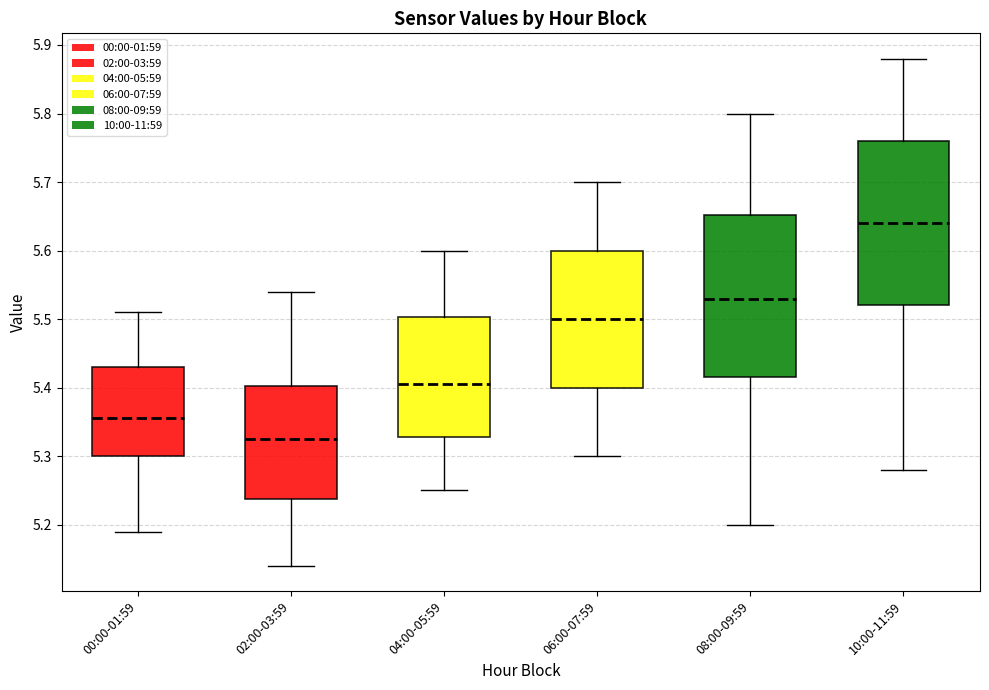

Where does the median line of the box for 08:00-09:59 sit on the y-axis? The values are not printed on the chart, so give them approximately, as read against the axis.

5.53